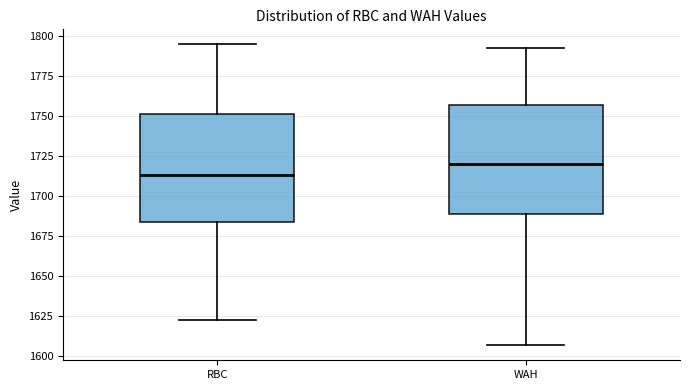

Which box's median line is the lowest?

RBC